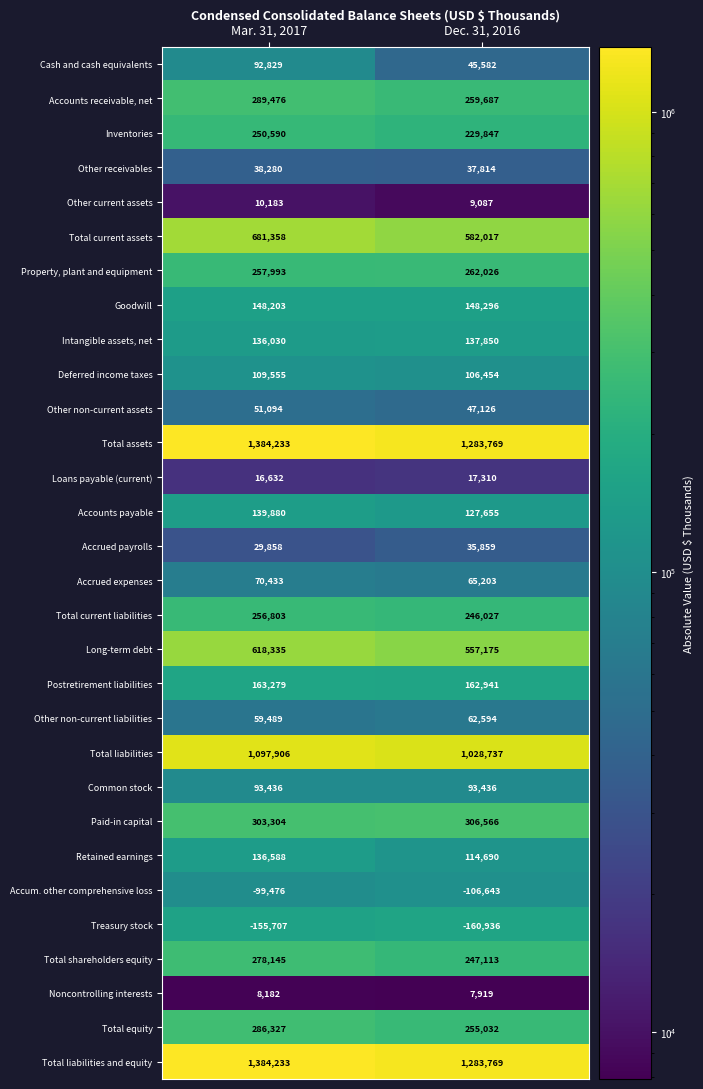

What is the sum of the Property, plant and equipment values at Mar. 31, 2017 and Dec. 31, 2016?

520019